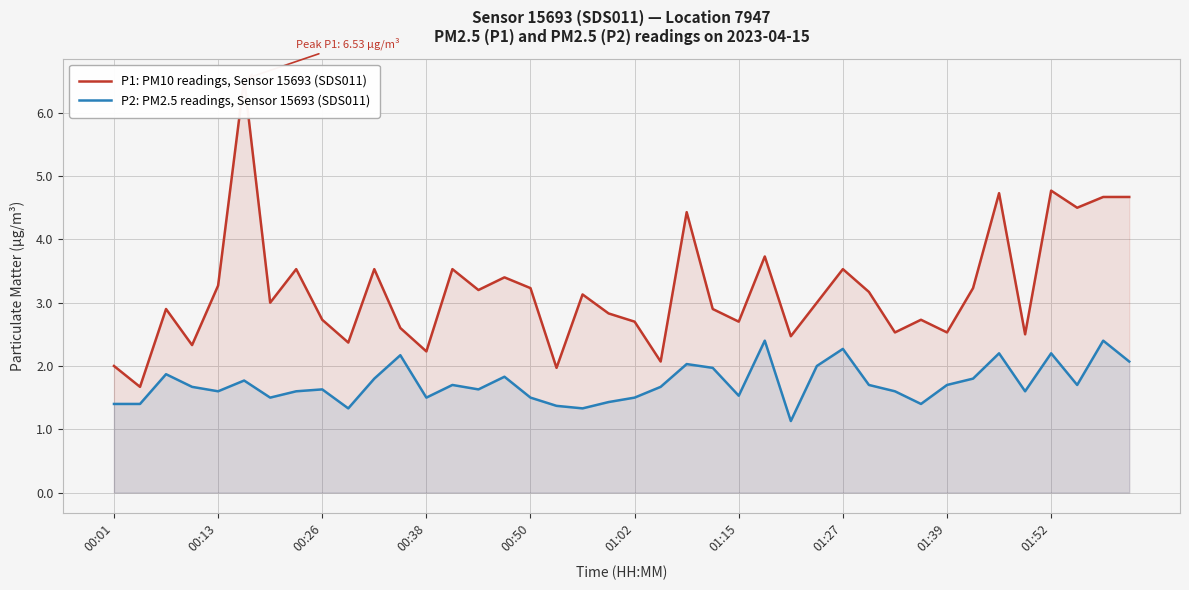

True or false: P1: PM10 readings, Sensor 15693 (SDS011) has a value of 2.1 at 22.

False